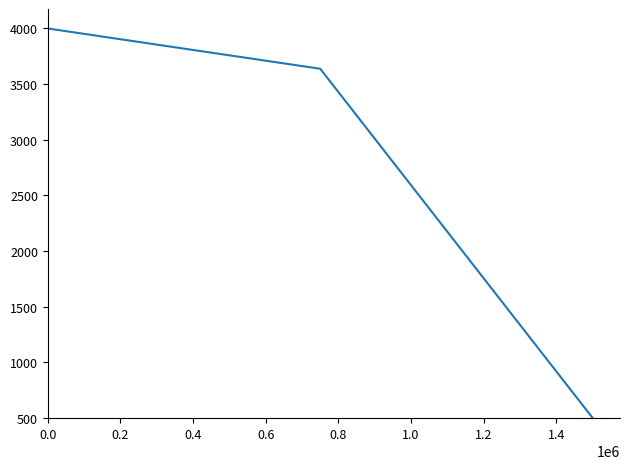

What is the average value?

2712.7